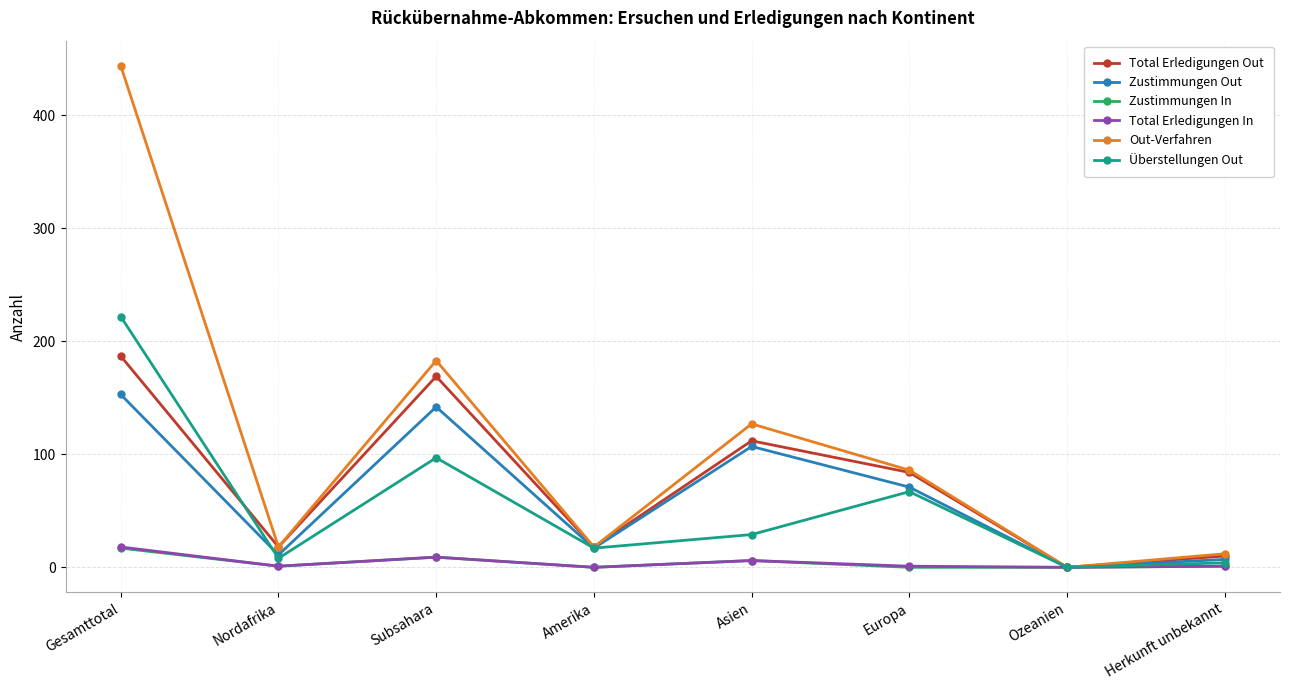

Where is the first local minimum for Total Erledigungen In?

Nordafrika